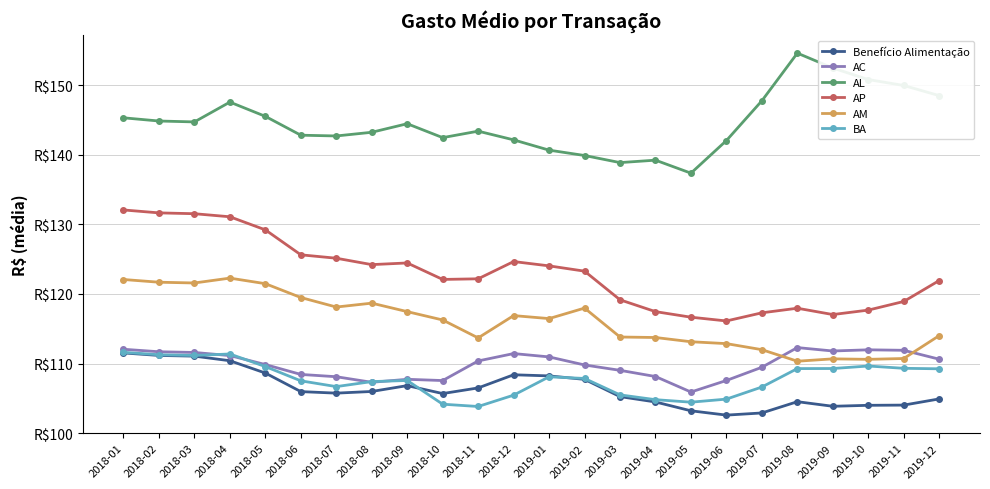

True or false: BA and Benefício Alimentação cross at least once.

True